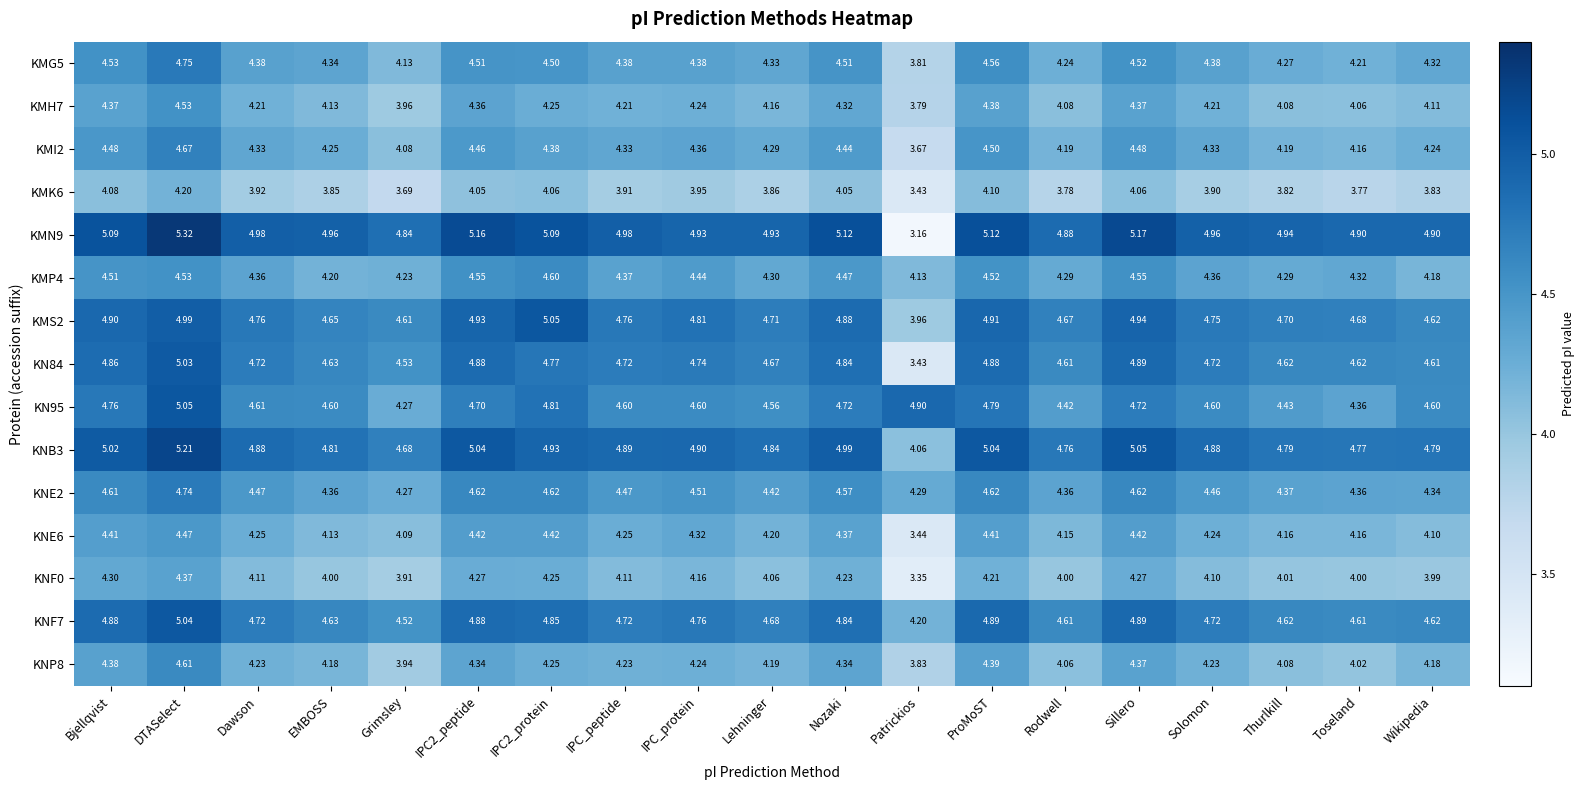

Is the value of KNE2 at Toseland greater than the value of KMG5 at Rodwell?

Yes